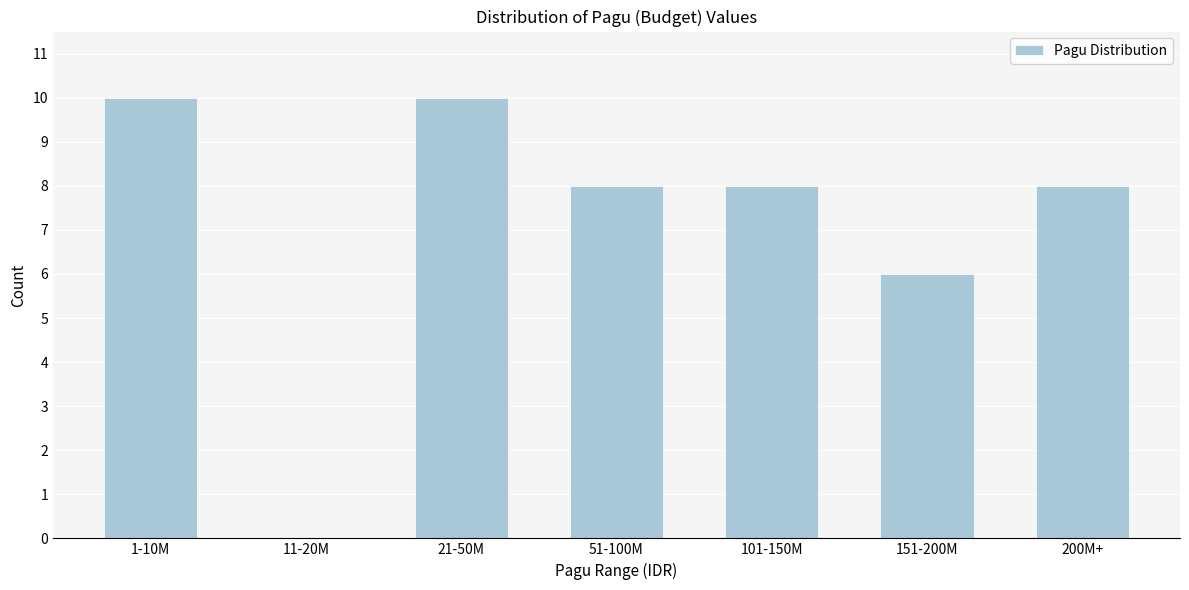

Reading right to left, transcribe all the data shown in this chart.

200M+=8	151-200M=6	101-150M=8	51-100M=8	21-50M=10	11-20M=0	1-10M=10